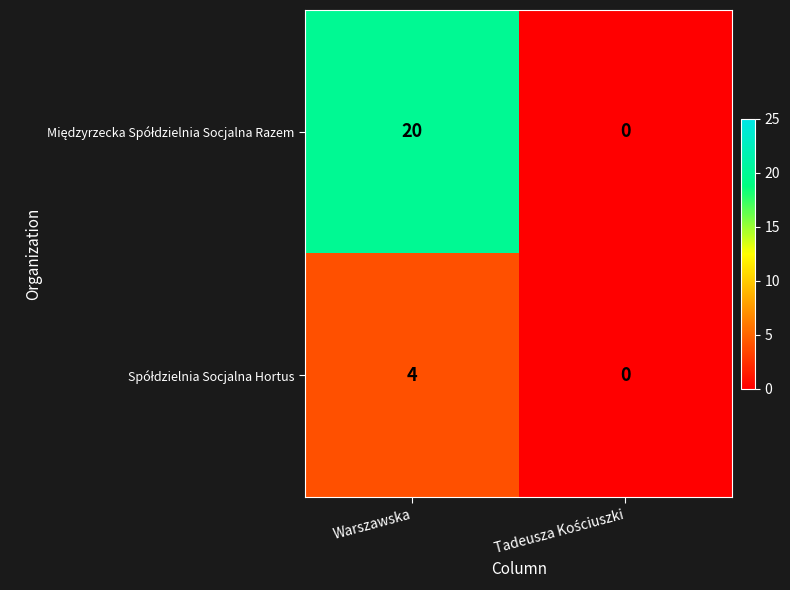

What is the maximum value shown in the chart?

20